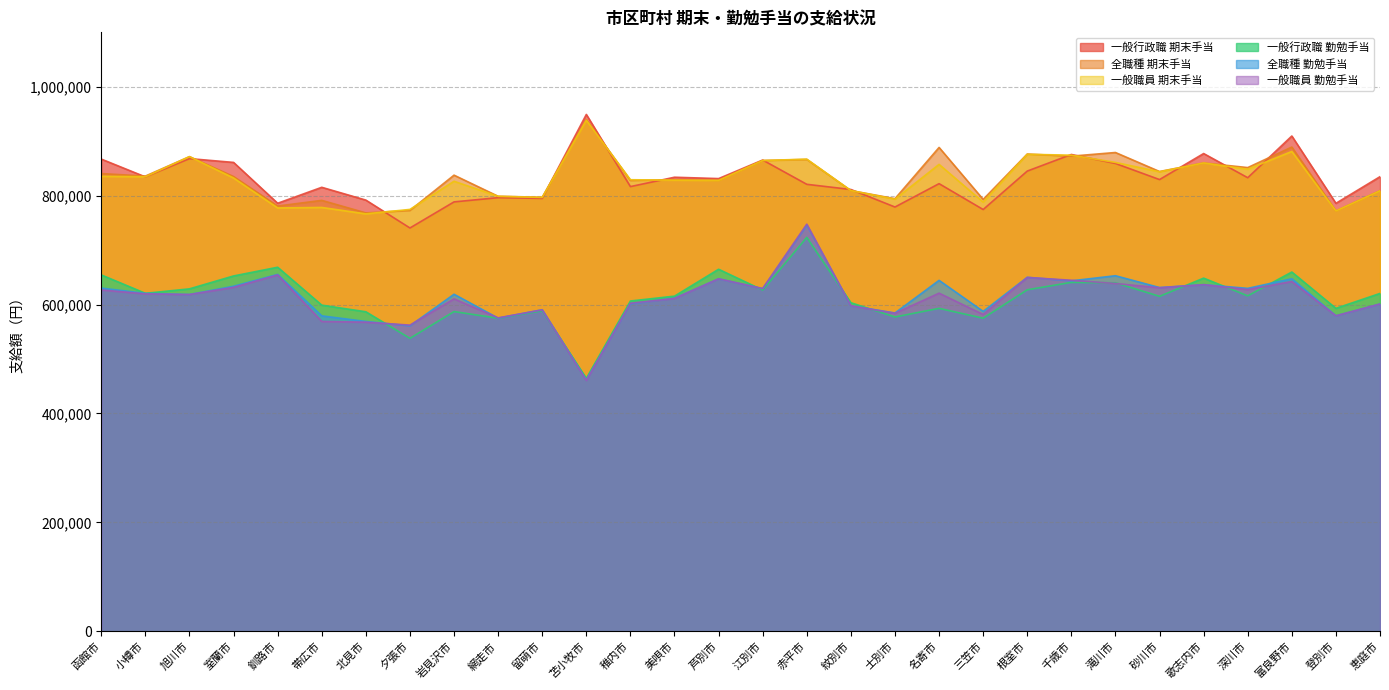

What are all the series names shown in the legend?

一般行政職 期末手当, 全職種 期末手当, 一般職員 期末手当, 一般行政職 勤勉手当, 全職種 勤勉手当, 一般職員 勤勉手当